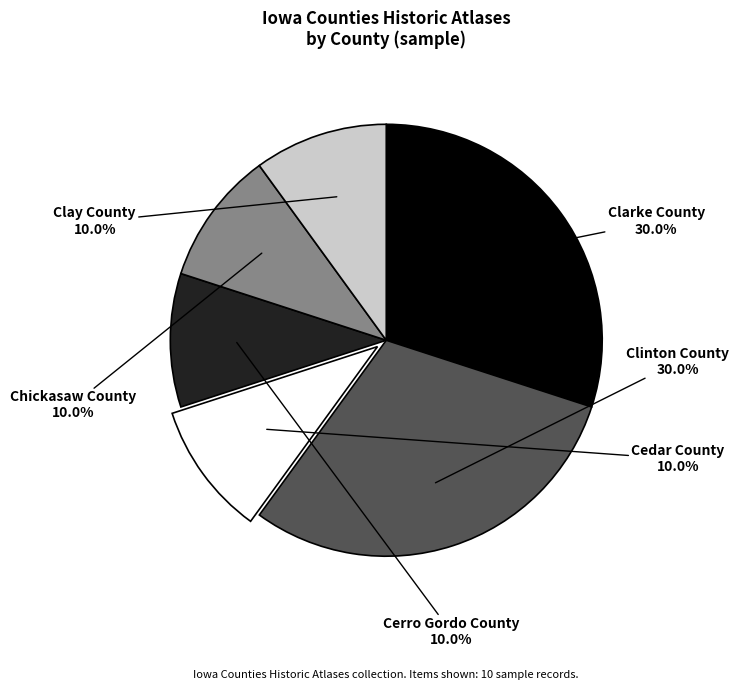

True or false: Cedar County accounts for 10% of the total.

True